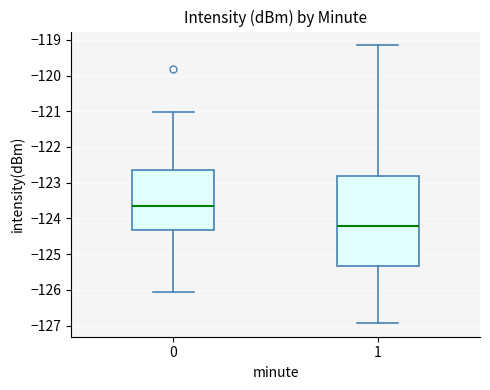

Reading left to right, read every box against the y-axis: the position of its median line, the range the box covers, and the ends of its whiskers. The values are not printed on the chart, so give them approximately, as read against the axis.

0: median -123.7, box -124.3 to -122.7, whiskers -126.1 to -121.0
1: median -124.2, box -125.3 to -122.8, whiskers -126.9 to -119.2